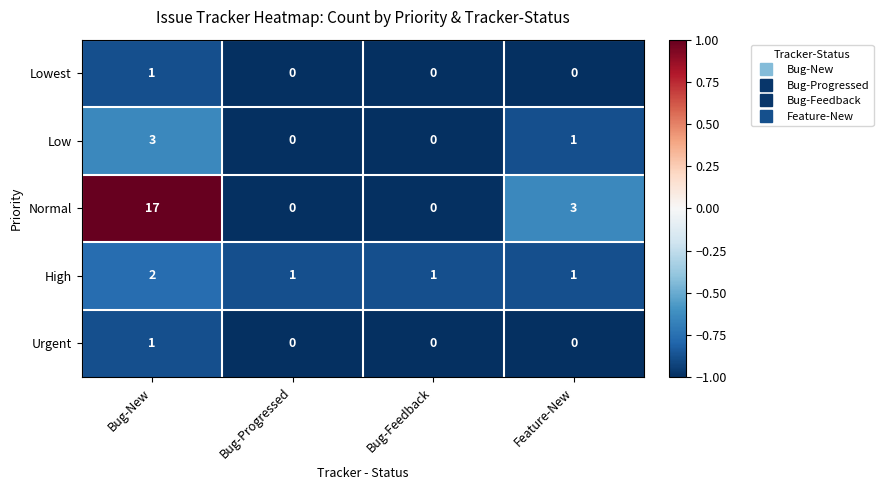

What is the average value of the Normal series?

5